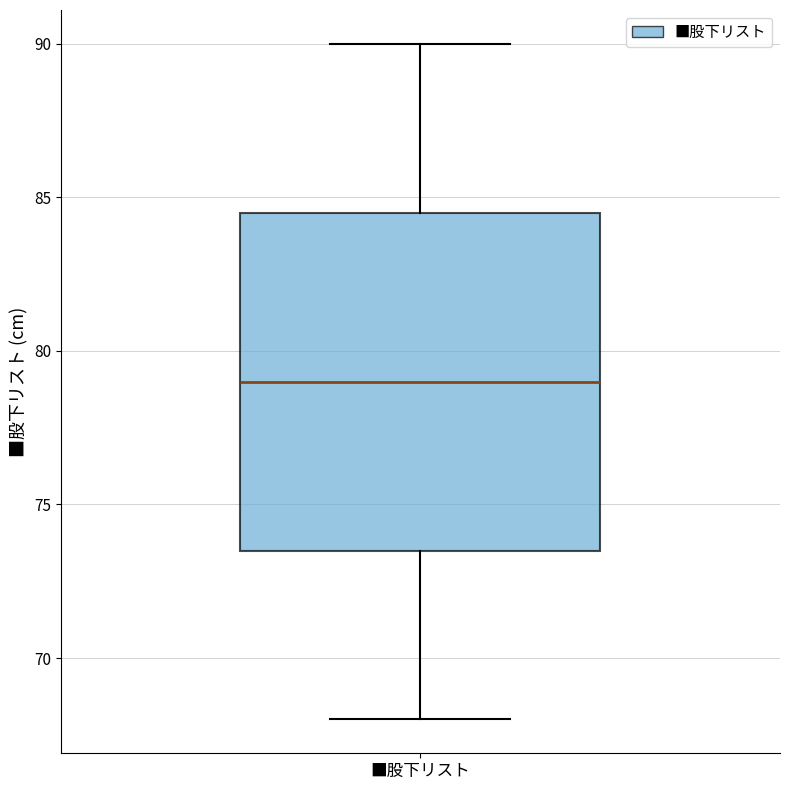

Transcribe this box plot: give where the median line is, the range the box spans, and where the two whiskers end, as read against the y-axis. The values are not printed on the chart, so give them approximately, as read against the axis.

median 79.0, box 73.5 to 84.5, whiskers 68.0 to 90.0